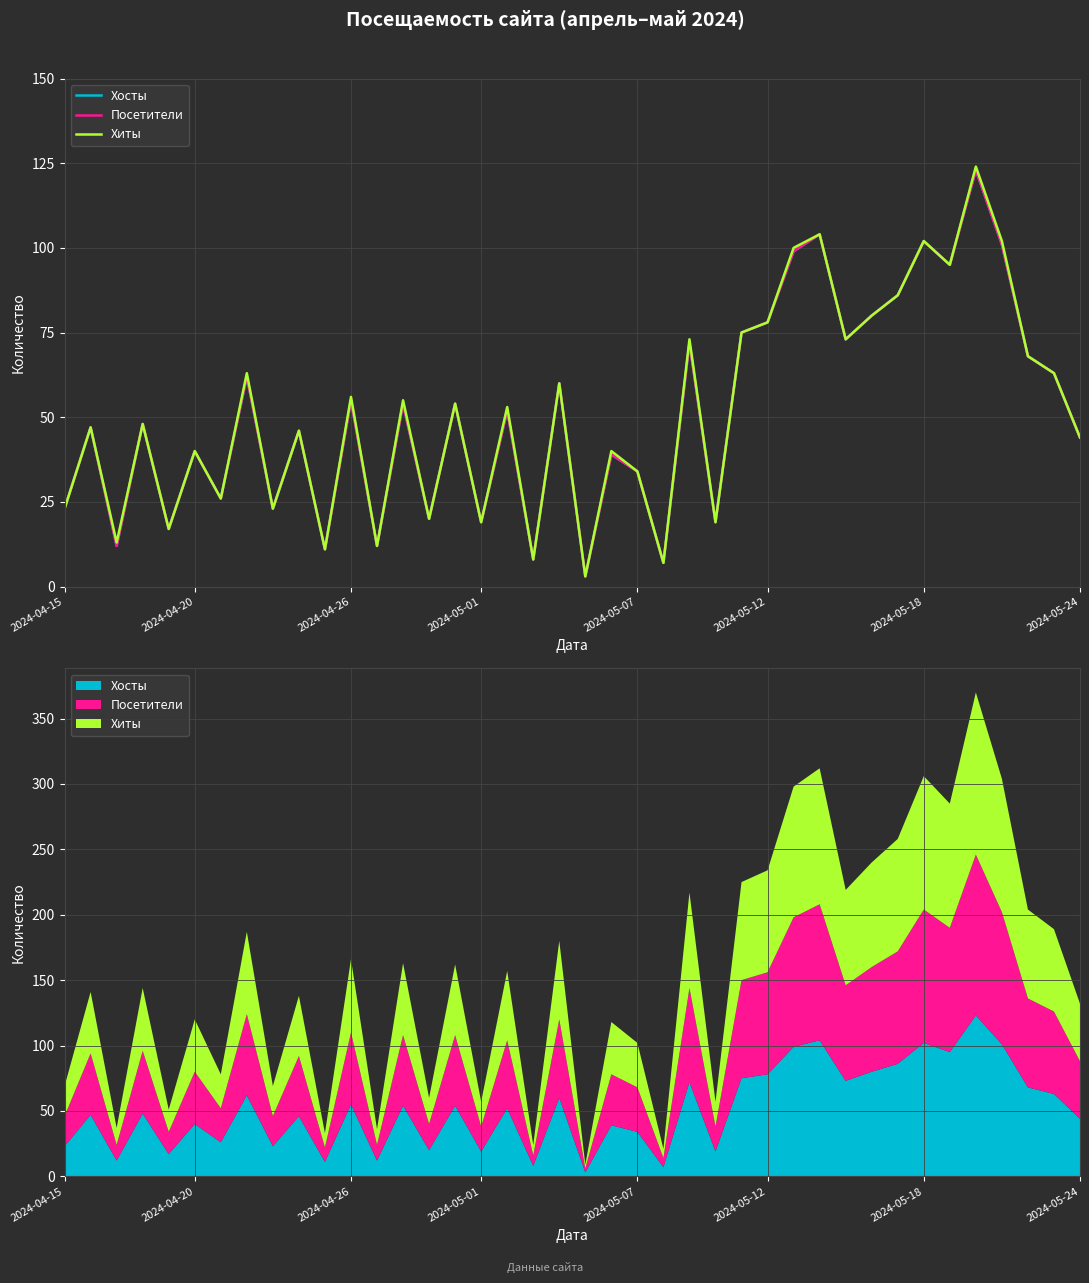

At which category does the chart reach its minimum across all series?

20